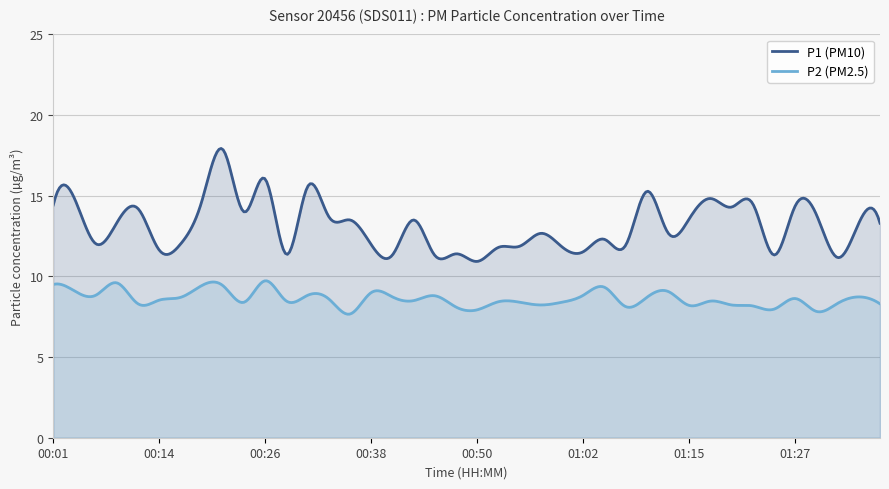

At 00:16, list the series in order from smallest to largest.

P2, P1